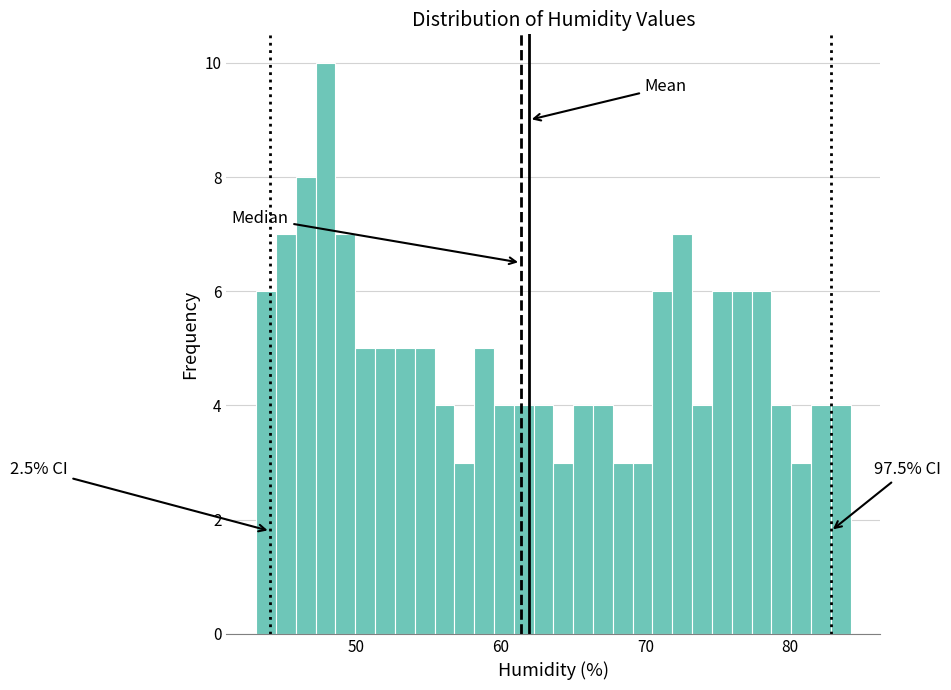

Read against the x-axis, roughly where is the centre of the tallest bar?

48